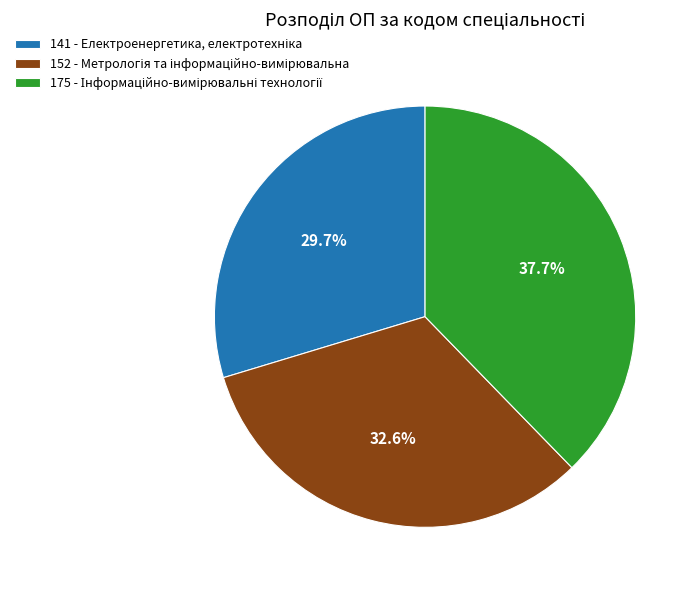

Is there any slice that represents more than half of the pie?

No